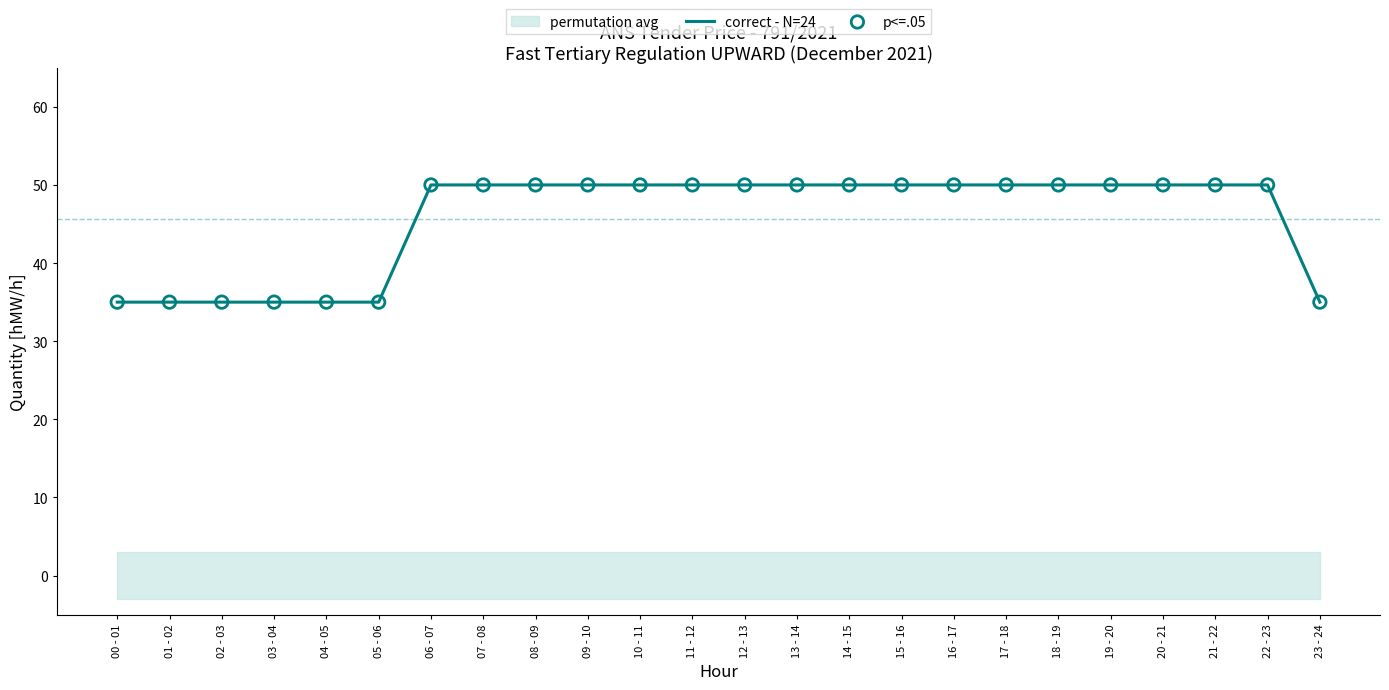

Which series contains the highest Y value?

correct - N=24